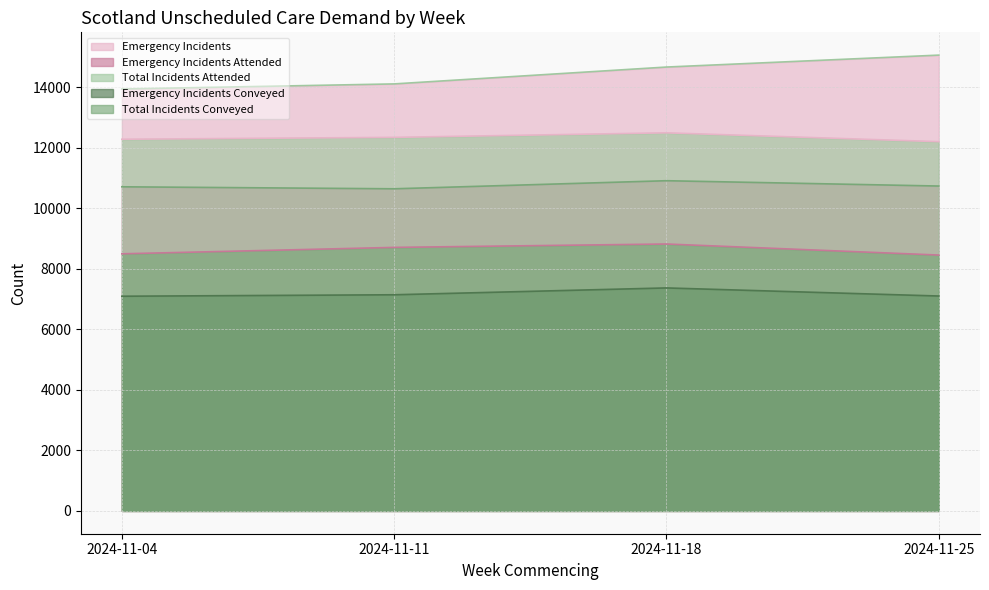

What is the difference between the second highest and minimum values in the Total Incidents Conveyed series?

253